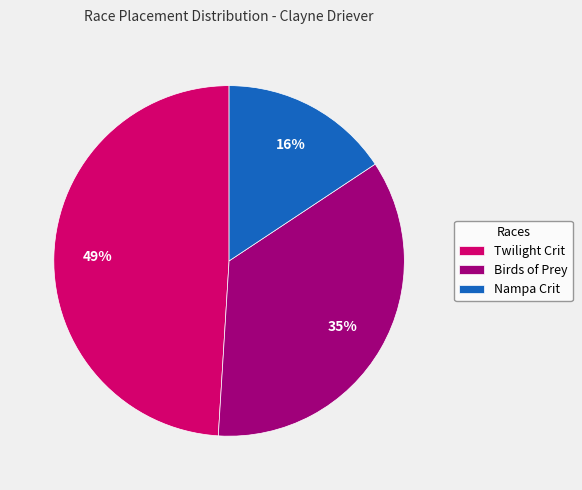

True or false: Nampa Crit accounts for 16% of the total.

True